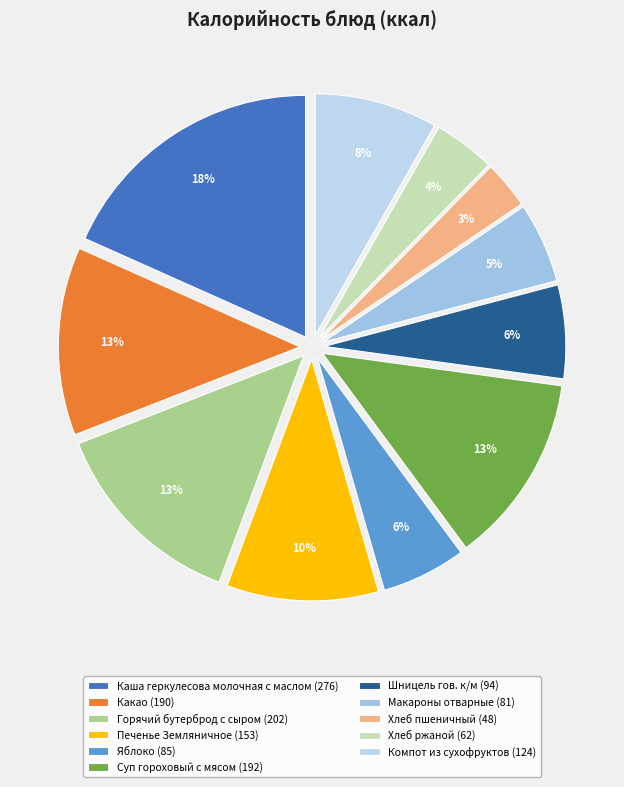

What percentage do Яблоко and Макароны отварные together represent?

11.0%